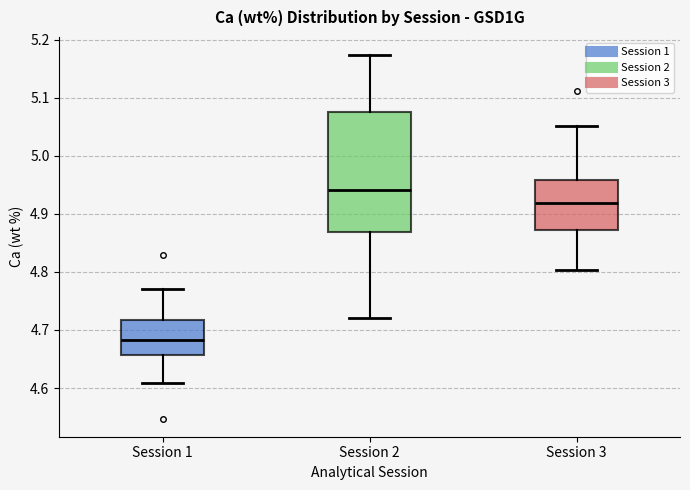

Reading left to right, transcribe this box plot: for each box, give where its median line is, the range the box spans, and where its two whiskers end, as read against the y-axis. The values are not printed on the chart, so give them approximately, as read against the axis.

Session 1: median 4.68, box 4.66 to 4.72, whiskers 4.61 to 4.77
Session 2: median 4.94, box 4.87 to 5.08, whiskers 4.72 to 5.17
Session 3: median 4.92, box 4.87 to 4.96, whiskers 4.80 to 5.05